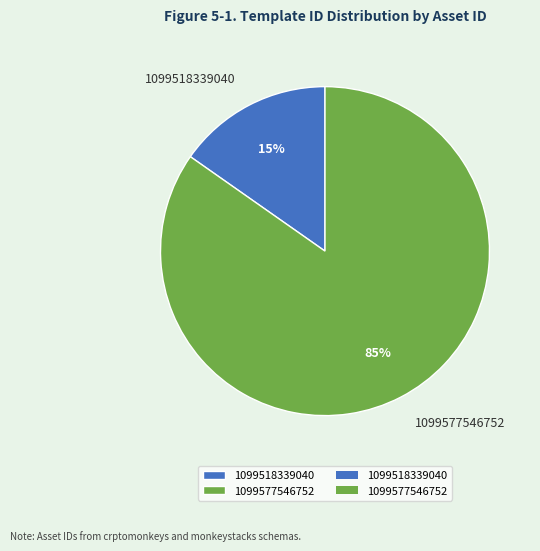

To the nearest percent, what percentage of the pie is 1099577546752?

85%